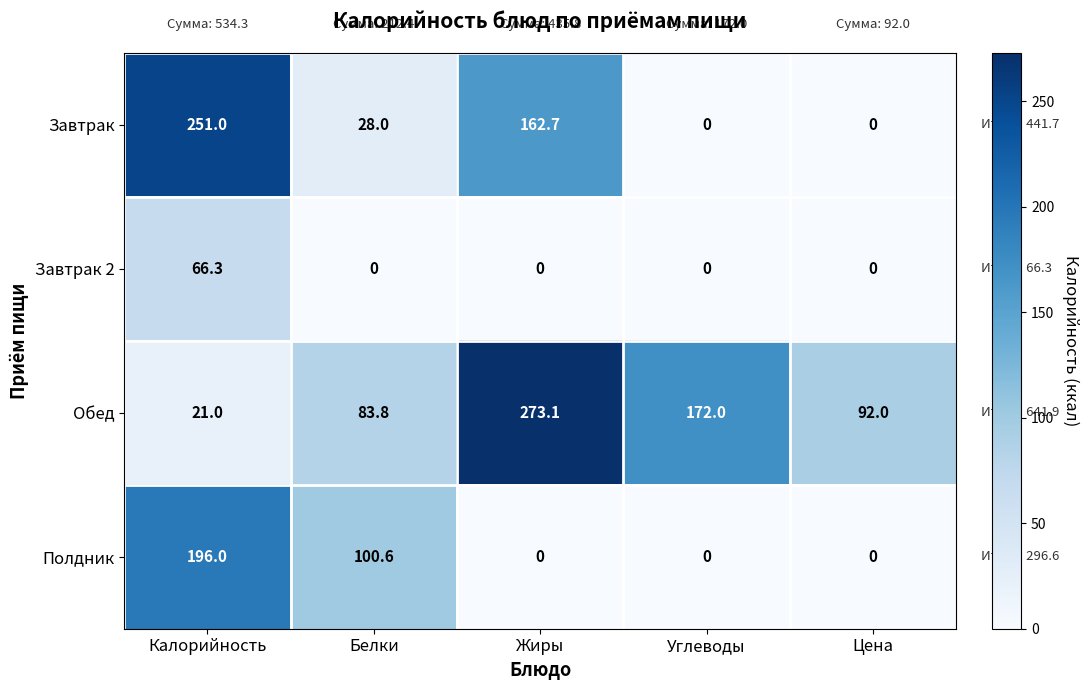

Which series has the largest total across all categories?

Обед